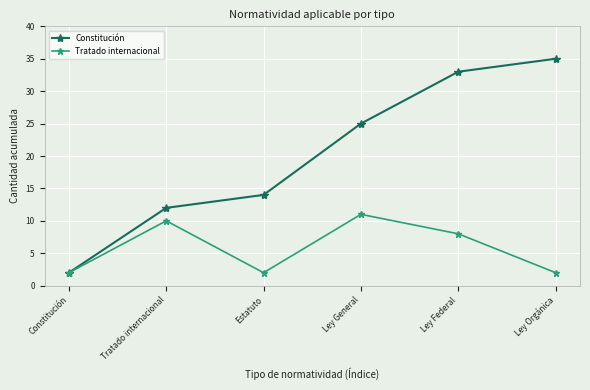

Which series has the widest spread of values?

Constitución